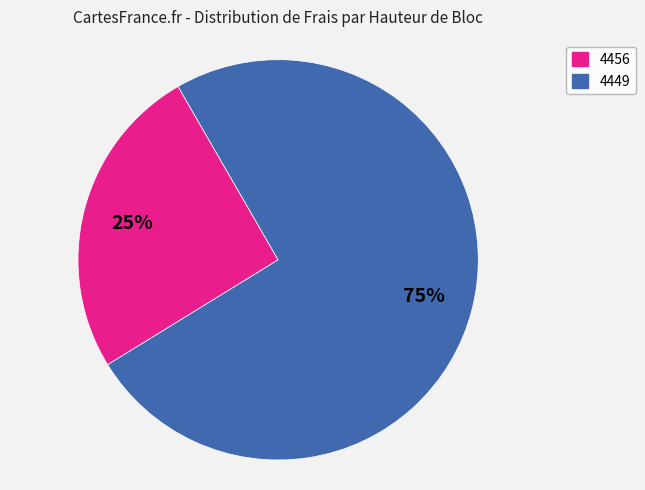

The 4456 slice represents 37% of the pie. True or false?

False